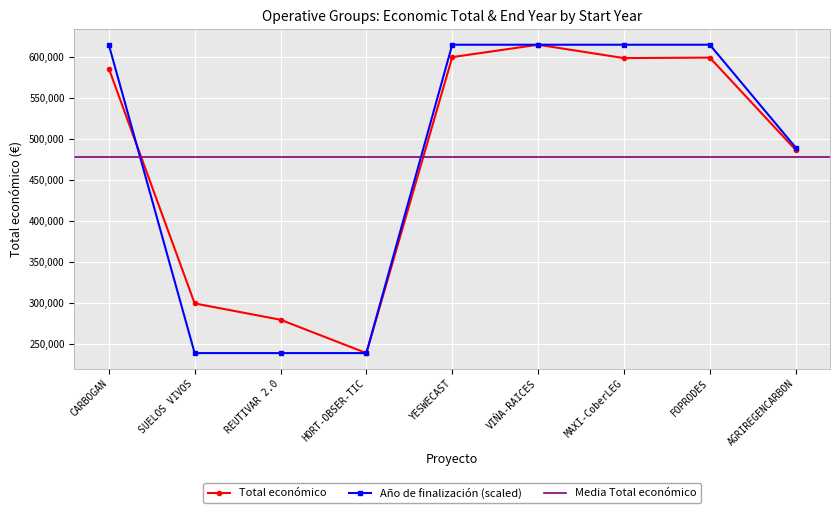

Which category has the lowest value in the Total económico series?

HORT-OBSER-TIC